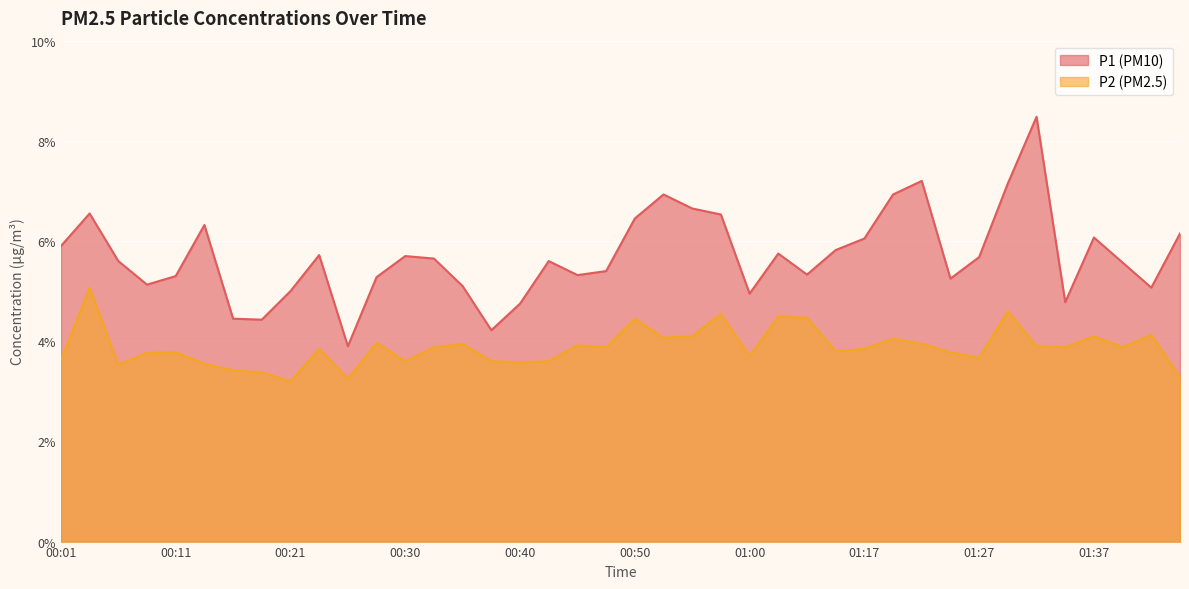

The P1 series shows 5.0 at 00:21. True or false?

True